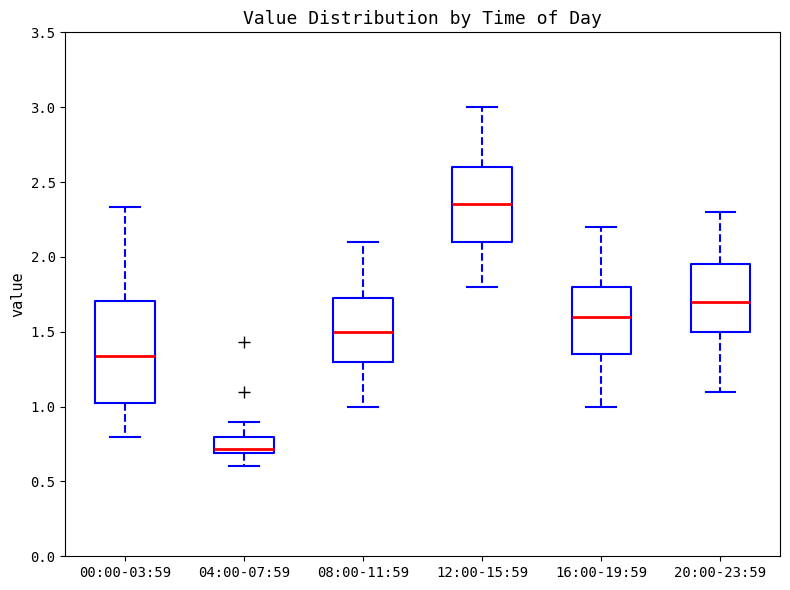

Comparing the boxes themselves (not the whiskers), which one is the tallest?

00:00-03:59